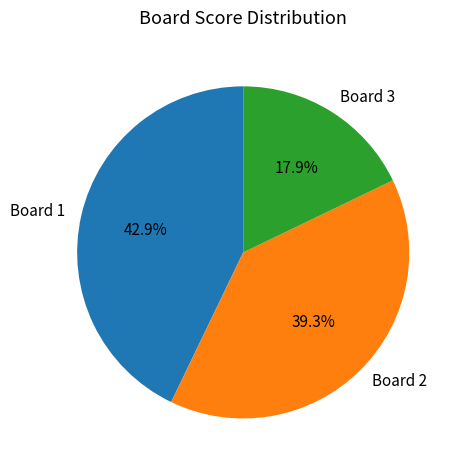

Does Board 3 represent more than half of the total?

No